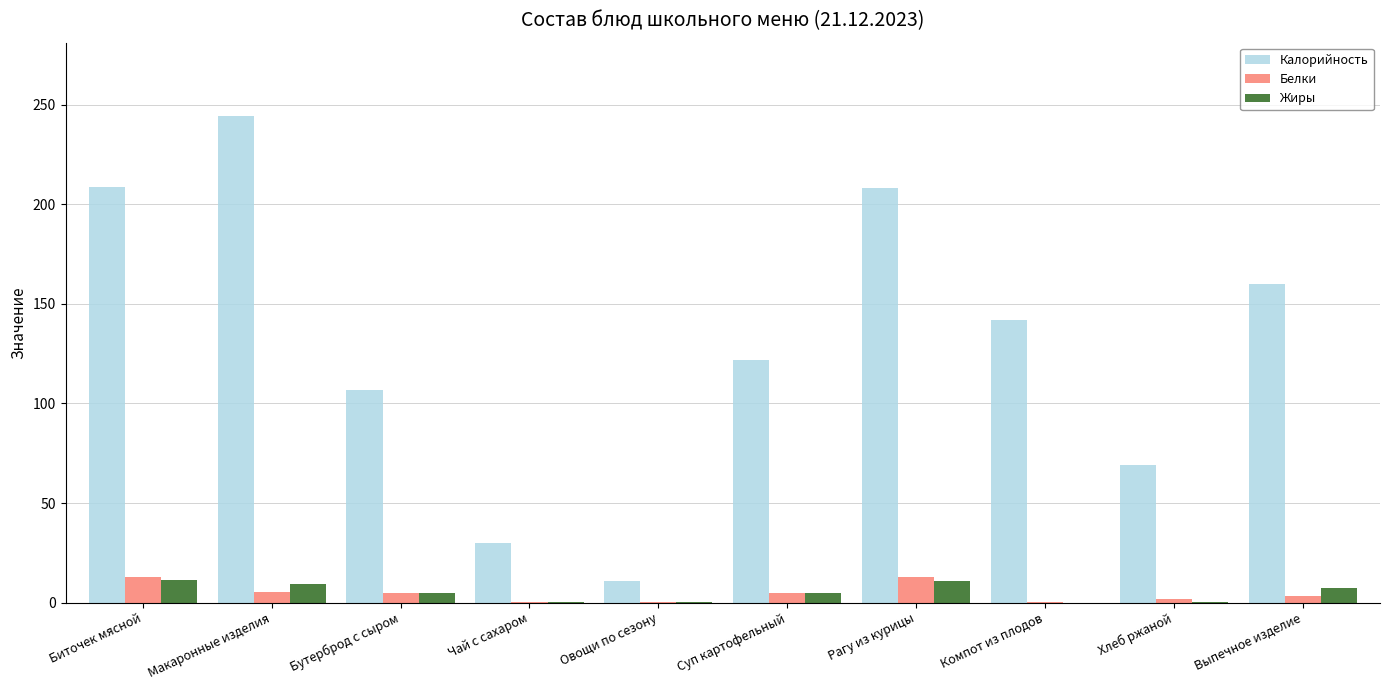

Does the chart contain stacked bars?

No